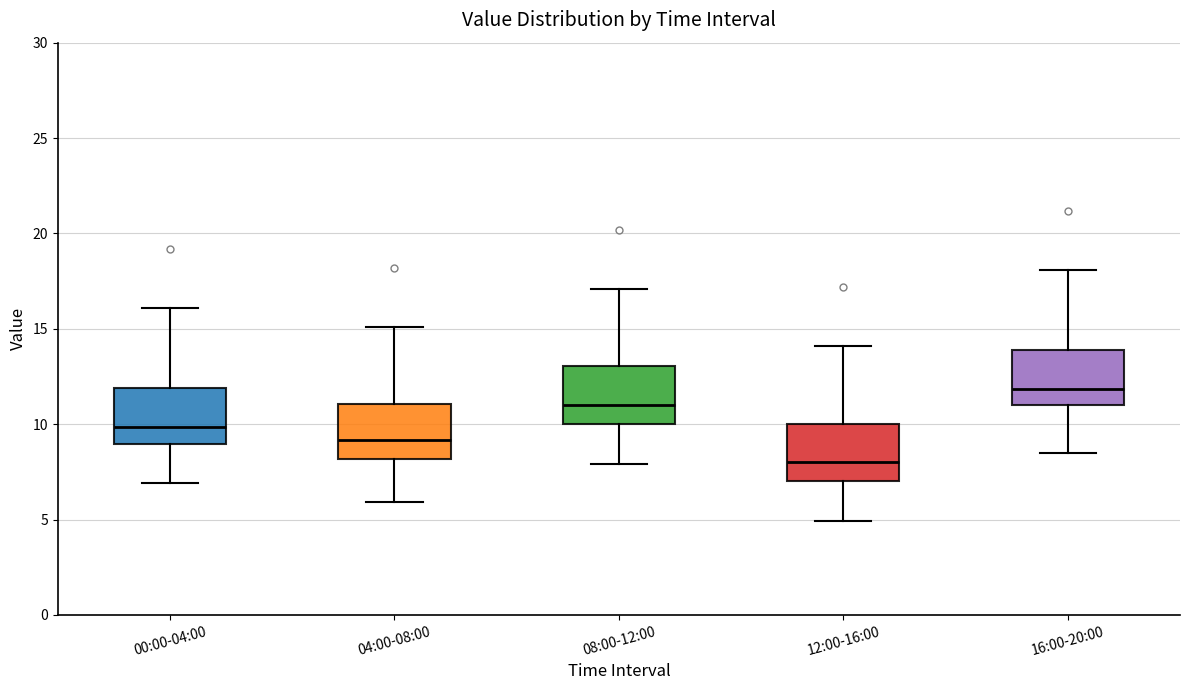

Which box's median line is the highest?

16:00-20:00